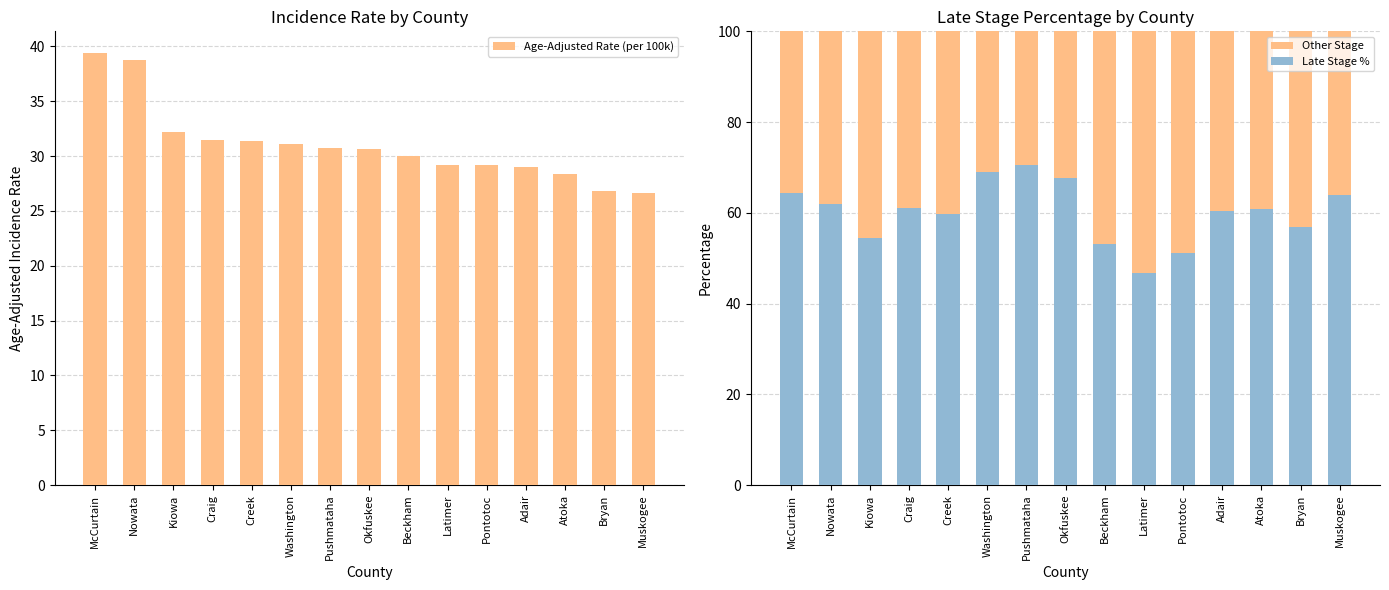

Where is Late Stage % nearest to the value 58?

Bryan